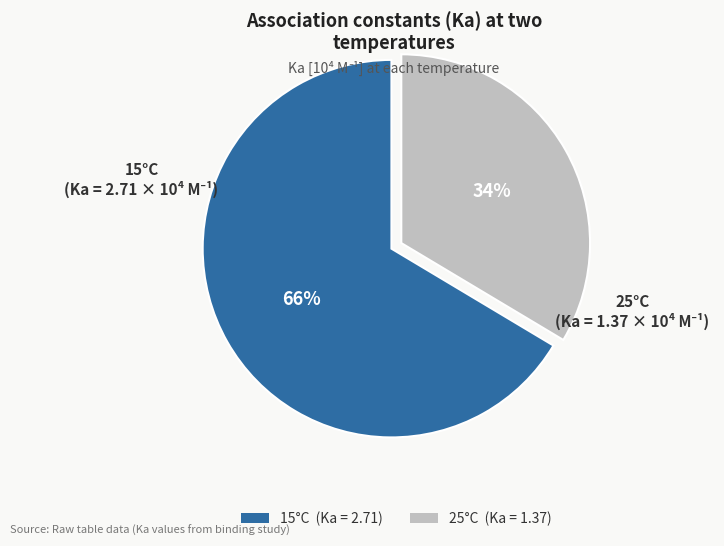

To the nearest percent, what is the average slice percentage?

50%